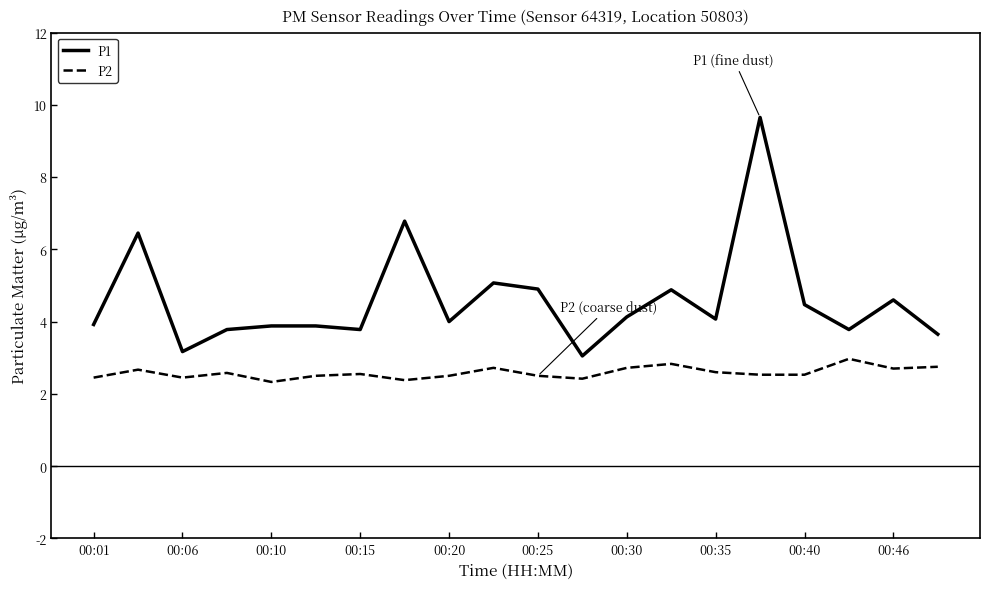

True or false: P1 has more than 1 interior local peaks.

True